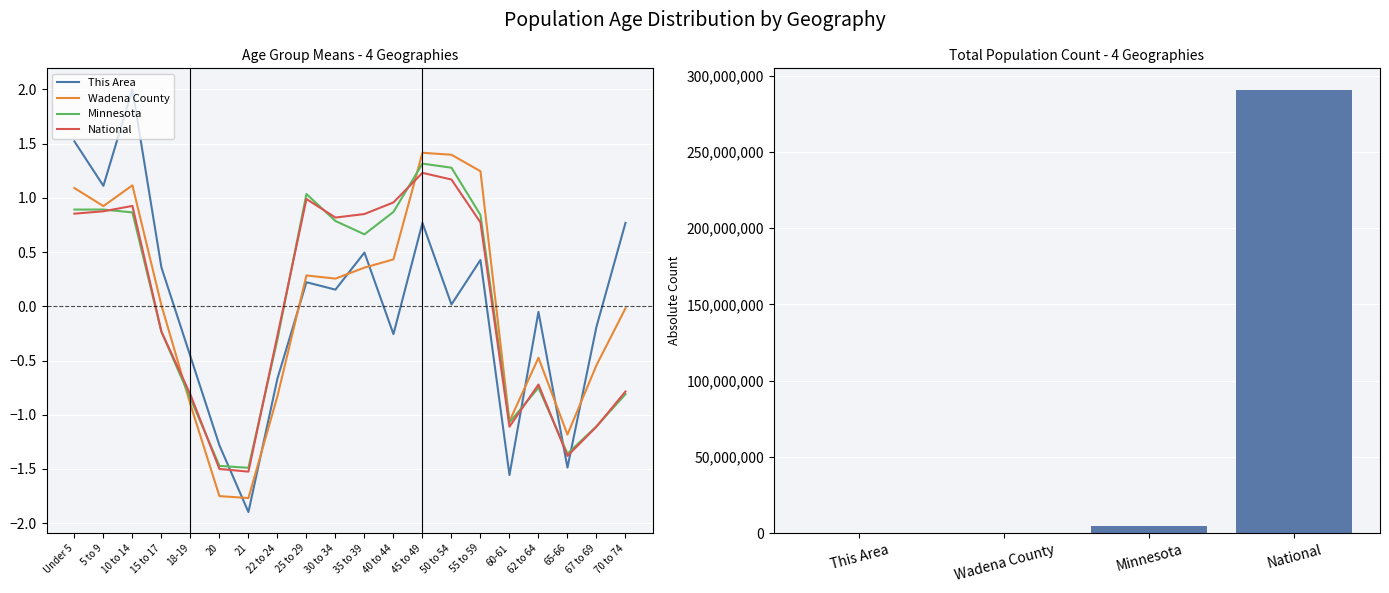

Does the chart contain stacked bars?

No